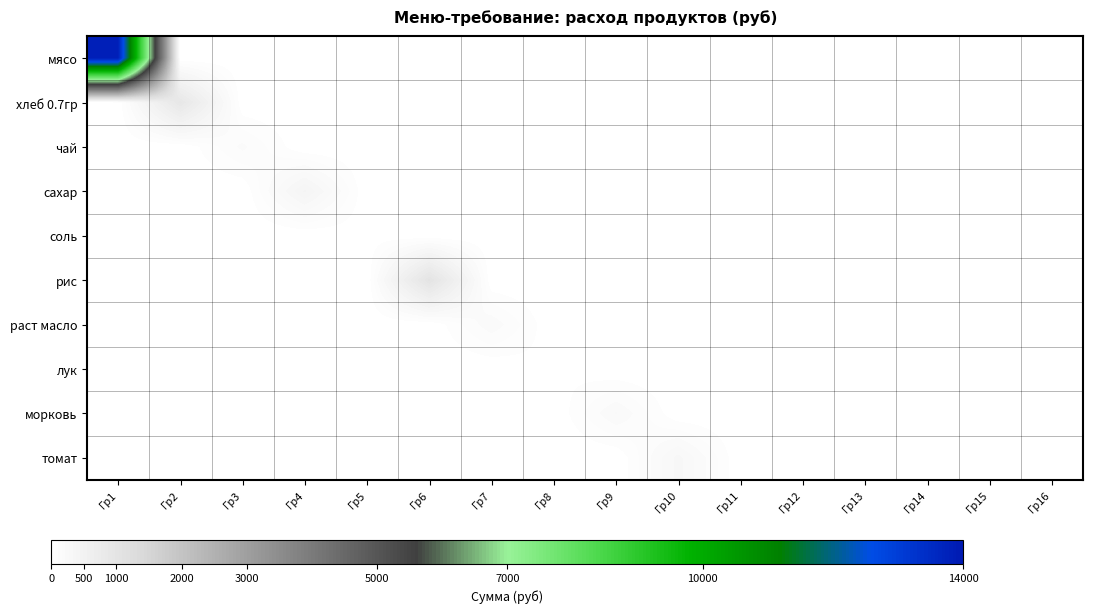

Between Гр16 and Гр3, which is larger?

Гр16